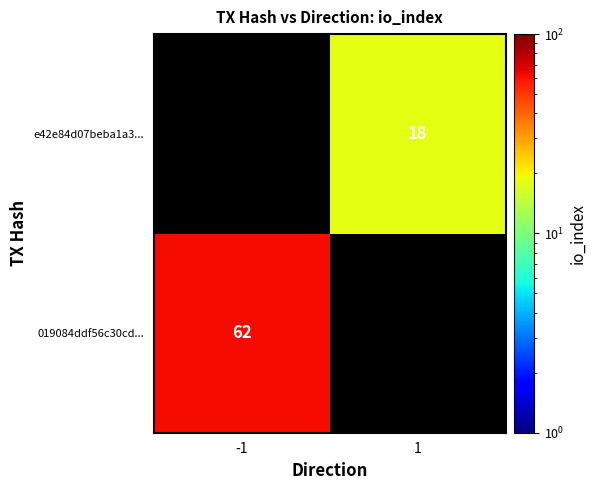

Is the value of e42e84d07beba1a3... at 1 greater than the value of 019084ddf56c30cd... at -1?

No